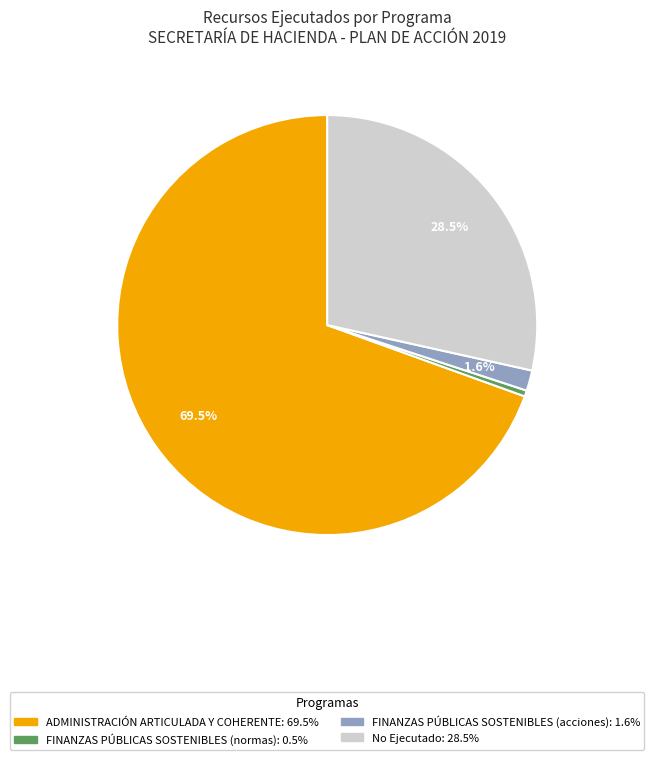

Does any single category account for the majority?

Yes